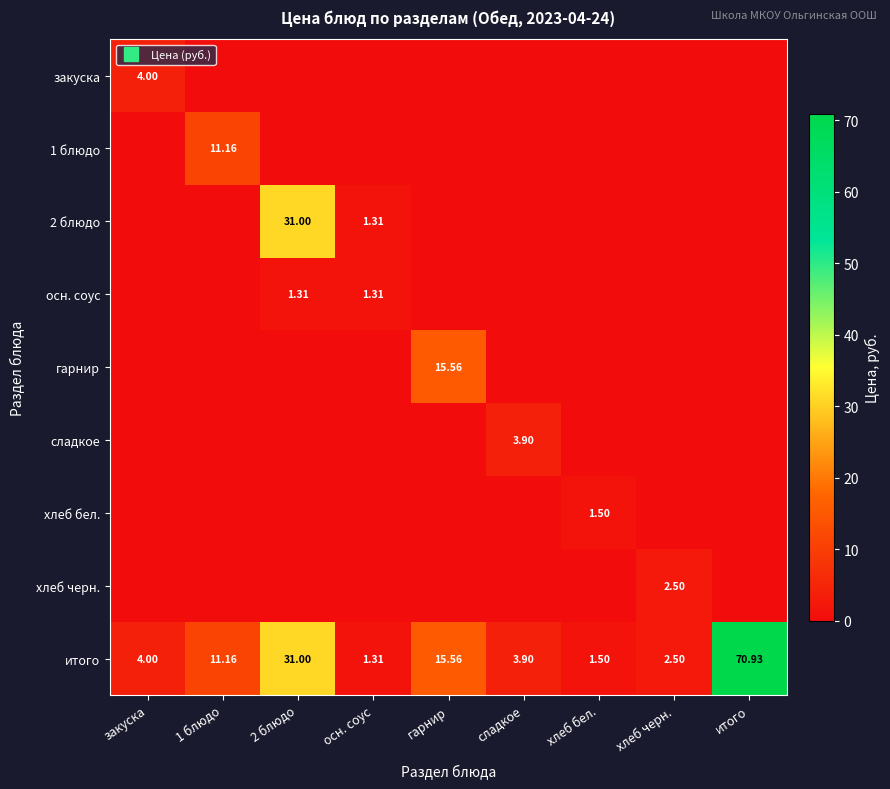

What is the approximate value of итого at 1 блюдо?

11.2